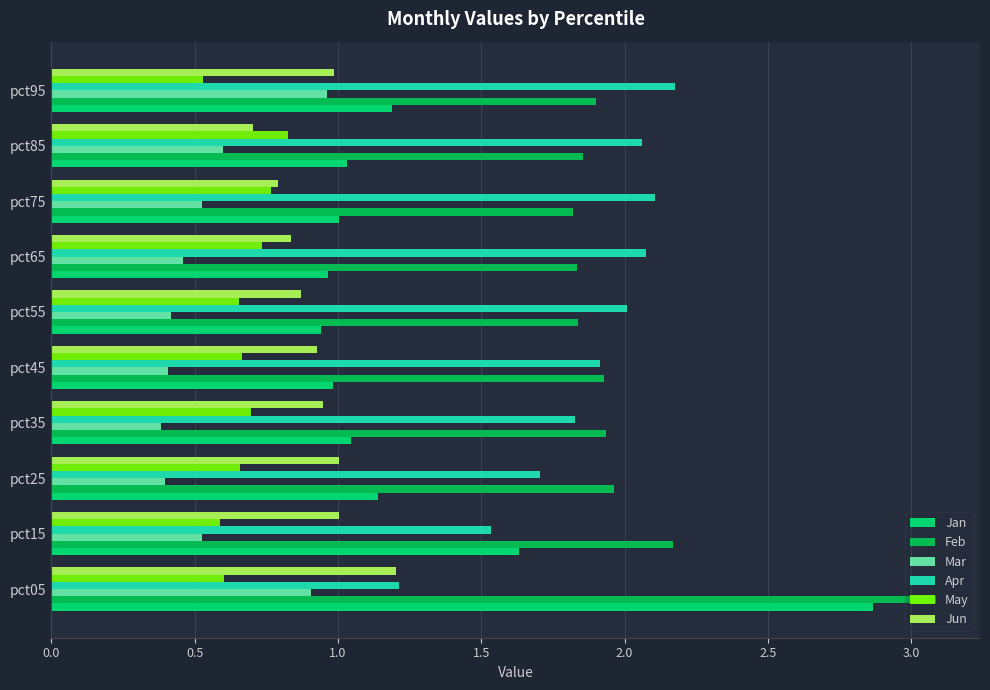

The Feb series shows 2.2 at pct15. True or false?

True